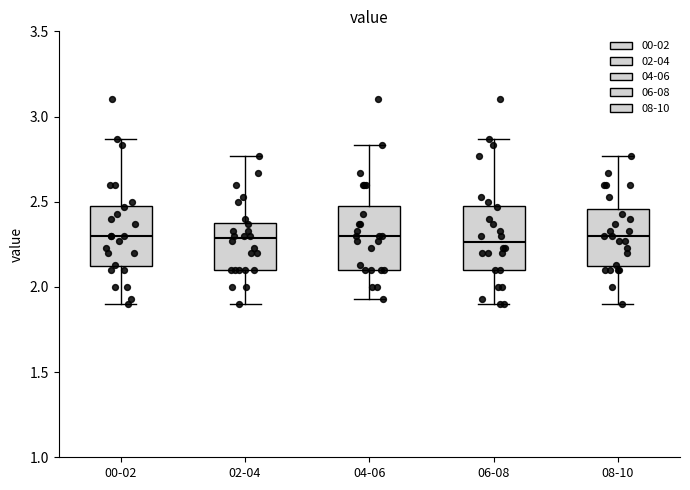

Reading left to right, transcribe this box plot: for each box, give where its median line is, the range the box spans, and where its two whiskers end, as read against the y-axis. The values are not printed on the chart, so give them approximately, as read against the axis.

00-02: median 2.30, box 2.10 to 2.50, whiskers 1.90 to 2.85
02-04: median 2.30, box 2.10 to 2.40, whiskers 1.90 to 2.75
04-06: median 2.30, box 2.10 to 2.45, whiskers 1.95 to 2.85
06-08: median 2.25, box 2.10 to 2.50, whiskers 1.90 to 2.85
08-10: median 2.30, box 2.10 to 2.45, whiskers 1.90 to 2.75